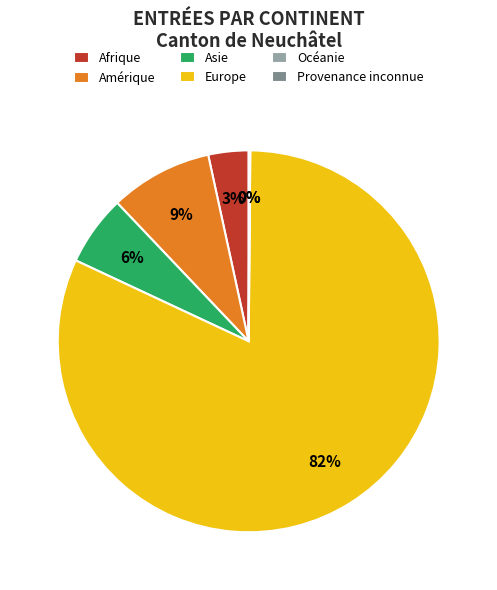

To the nearest percent, what portion does Afrique represent?

3%